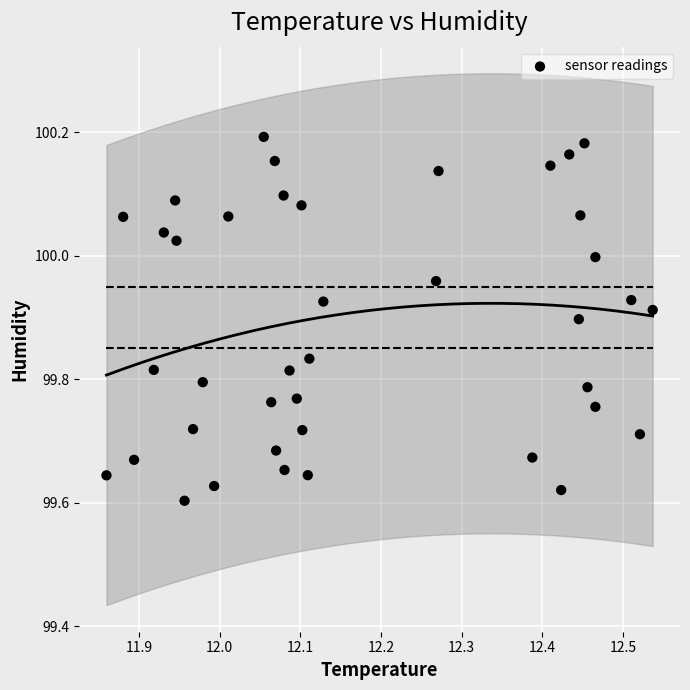

What is the range of Y values (max minus min)?

0.6